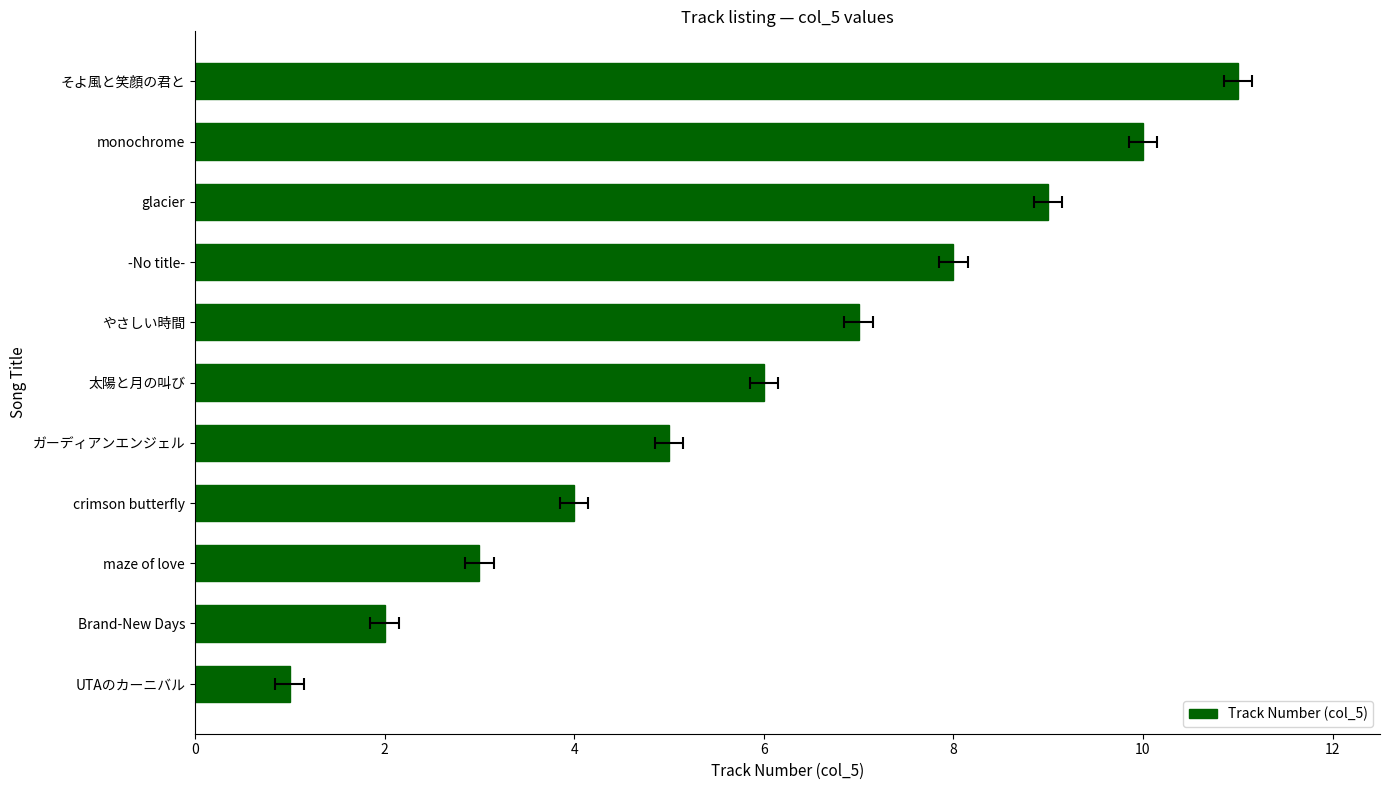

True or false: the data shows 4 at crimson butterfly.

True